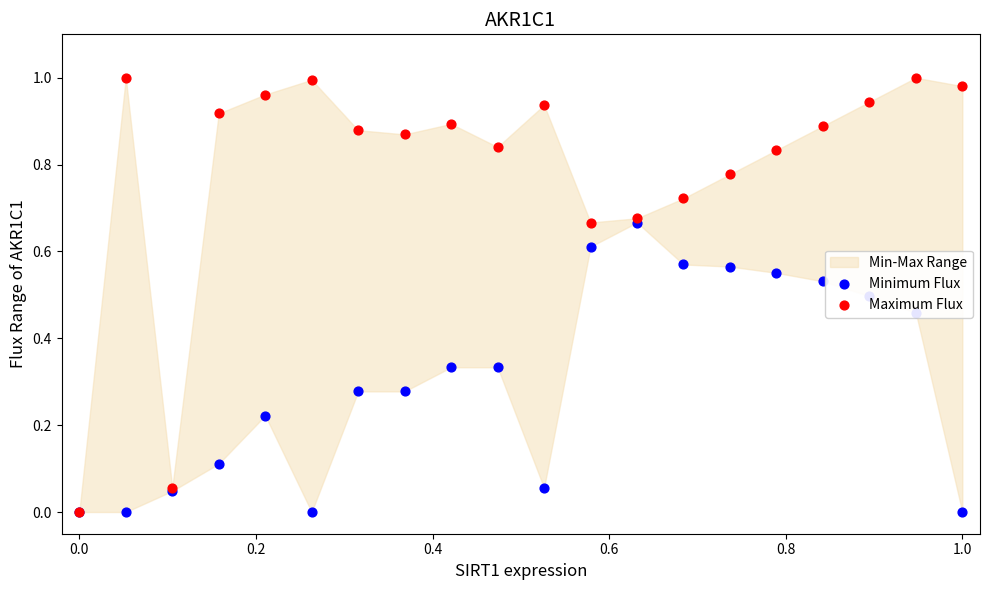

At how many categories does at least one series exceed 0?

19